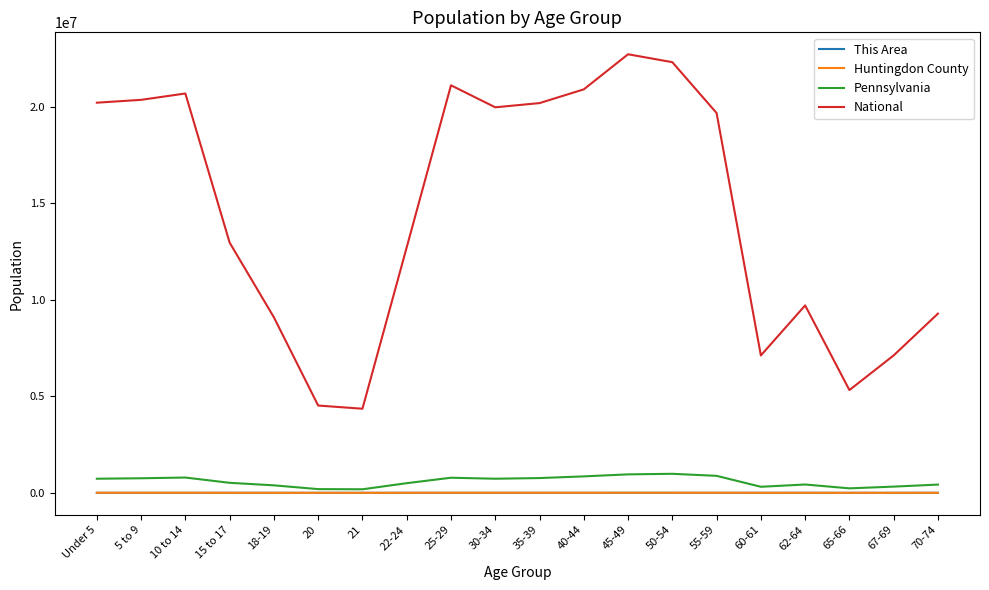

True or false: Huntingdon County and National intersect in this chart.

False